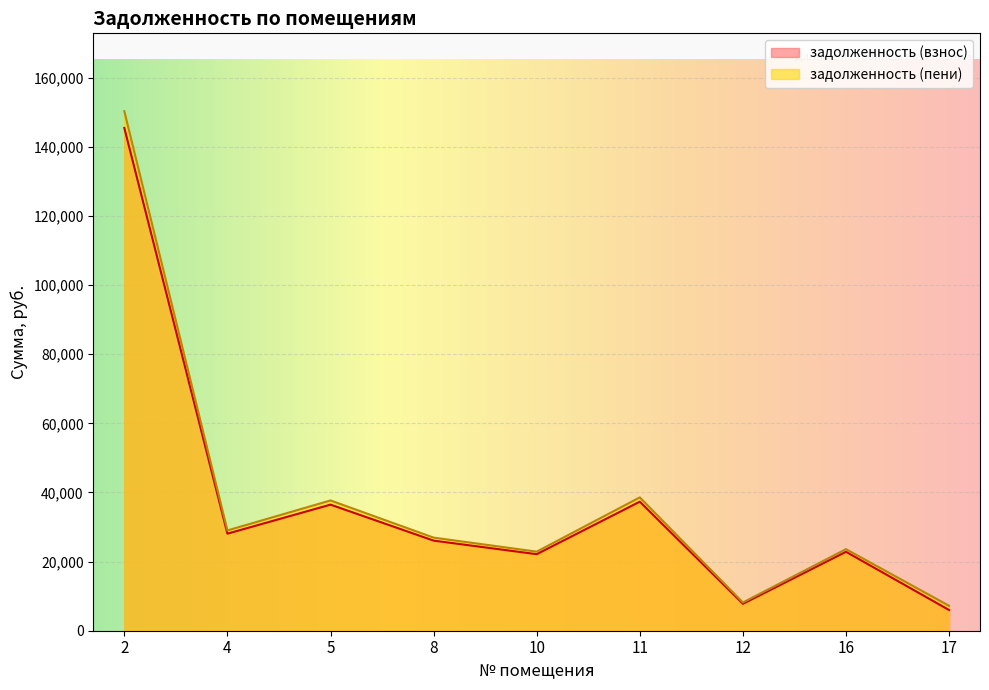

True or false: задолженность (пени) and задолженность (взнос) cross at least once.

False